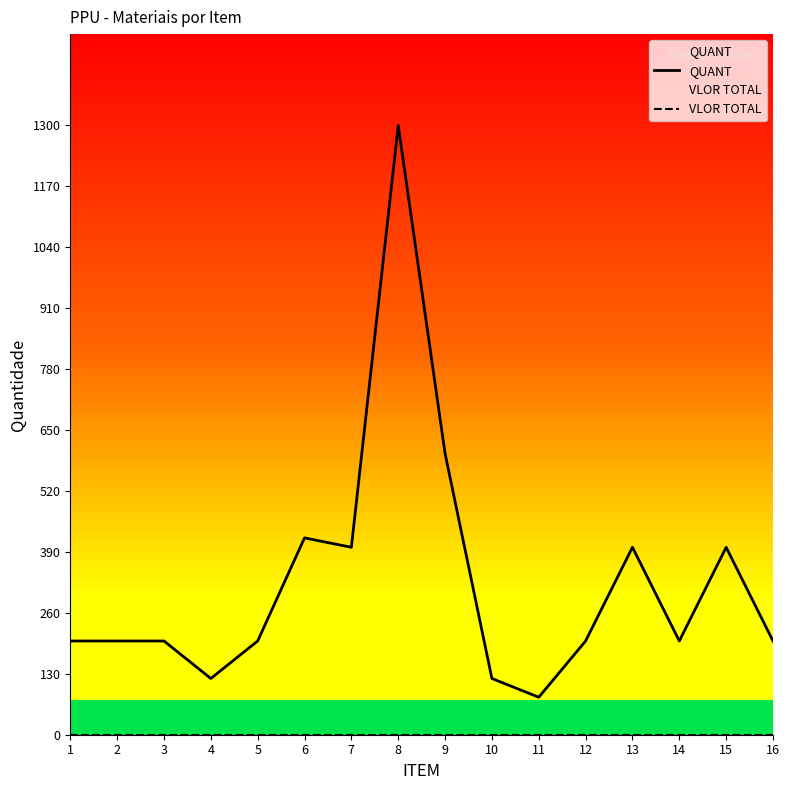

Which series has the largest total across all categories?

QUANT